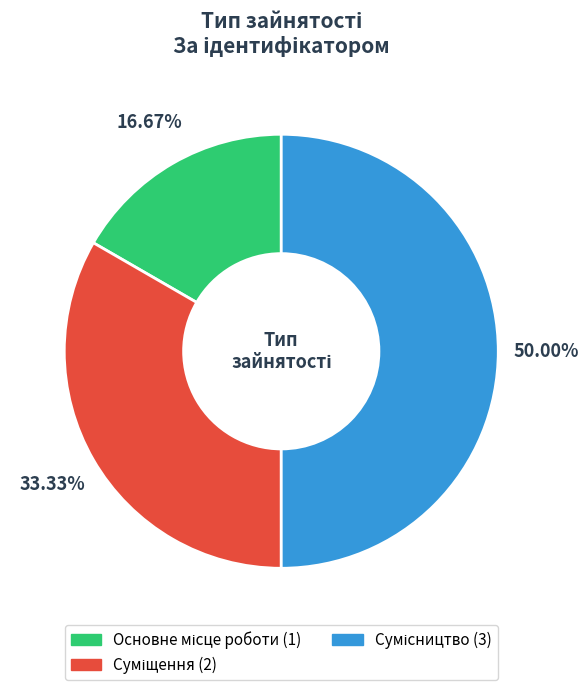

What percentage is the Основне місце роботи slice, to the nearest percent?

17%